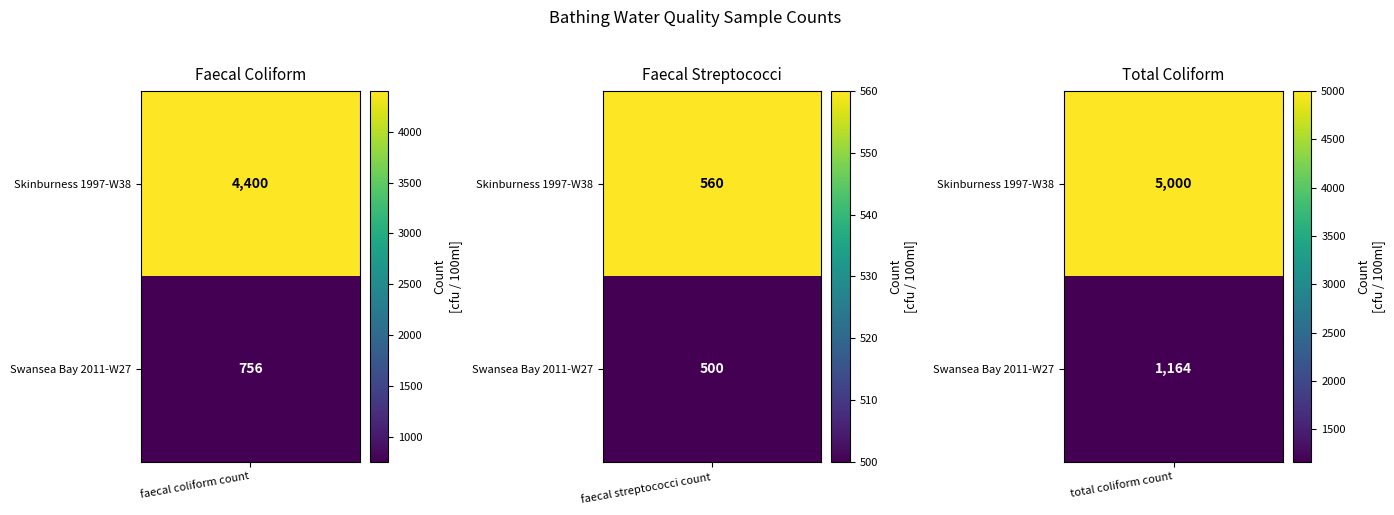

Read the Swansea Bay 2011 (faecal streptococci) value at 1.

500